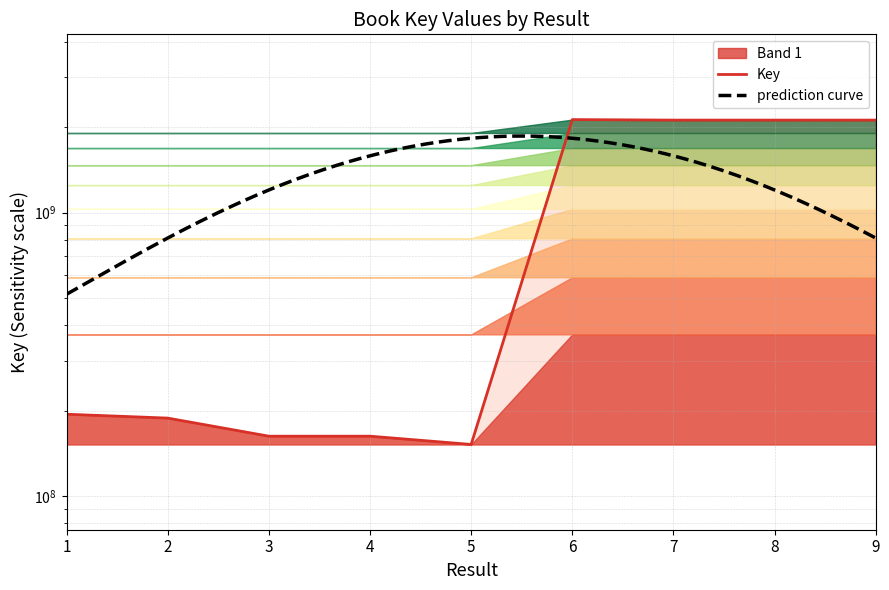

Approximately how many times larger is the value at 4 compared to 6?

0.1